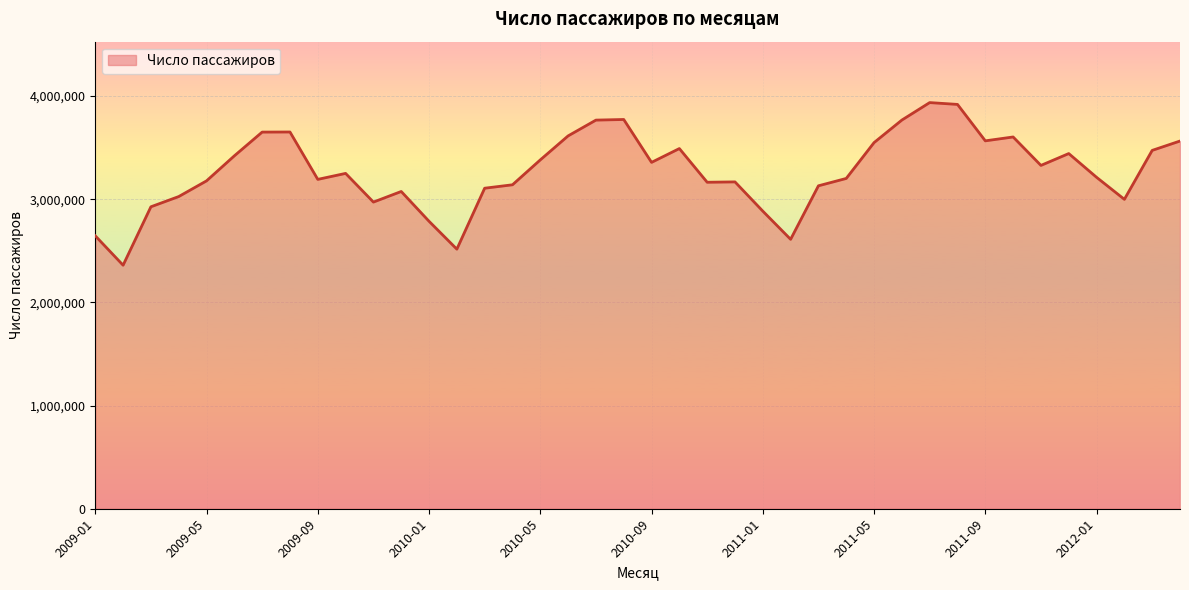

What is the difference between the maximum and minimum values?

1575789